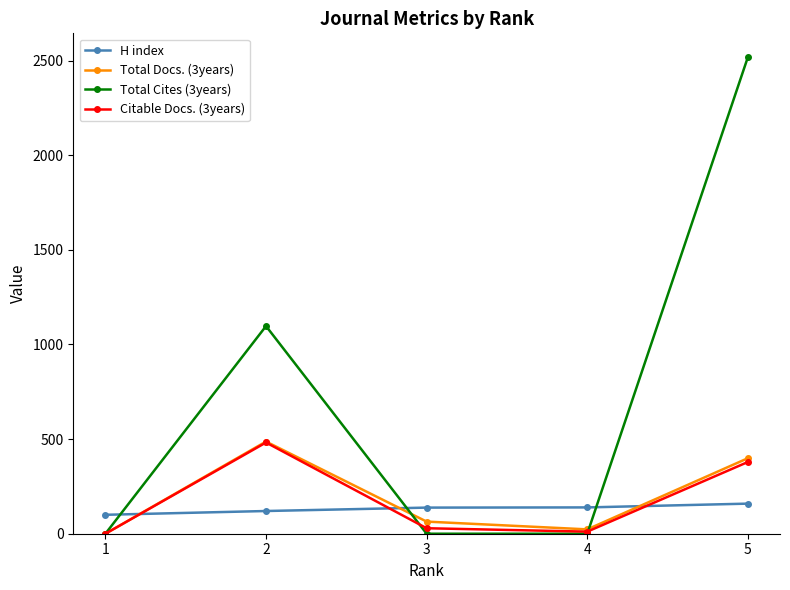

How many times do H index and Citable Docs. (3years) cross each other?

3